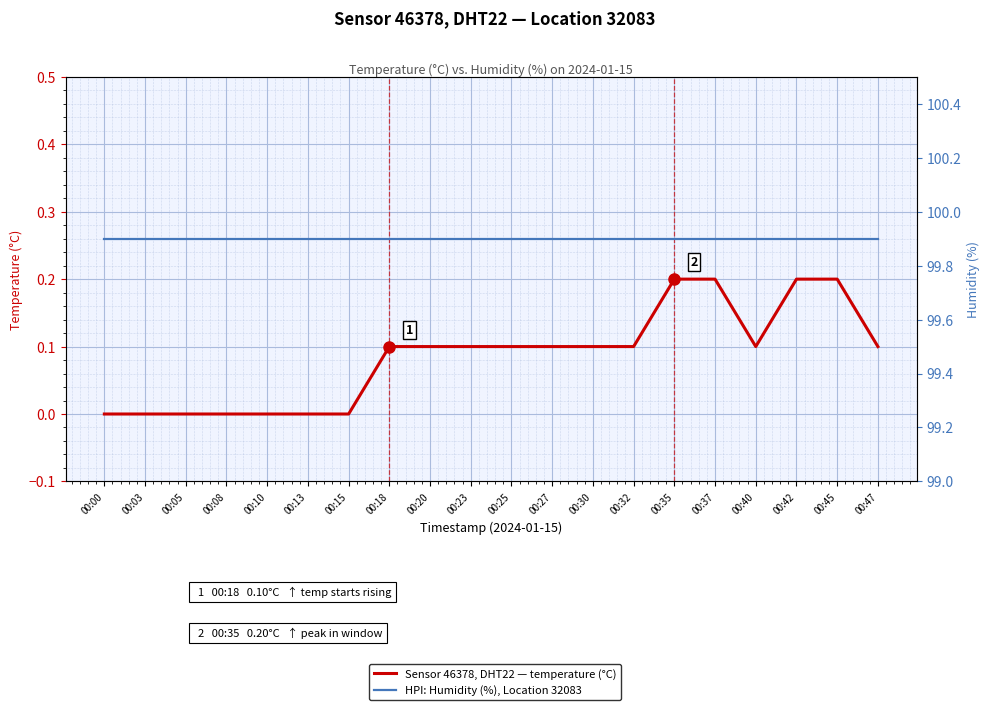

How many lines are shown in the chart?

2